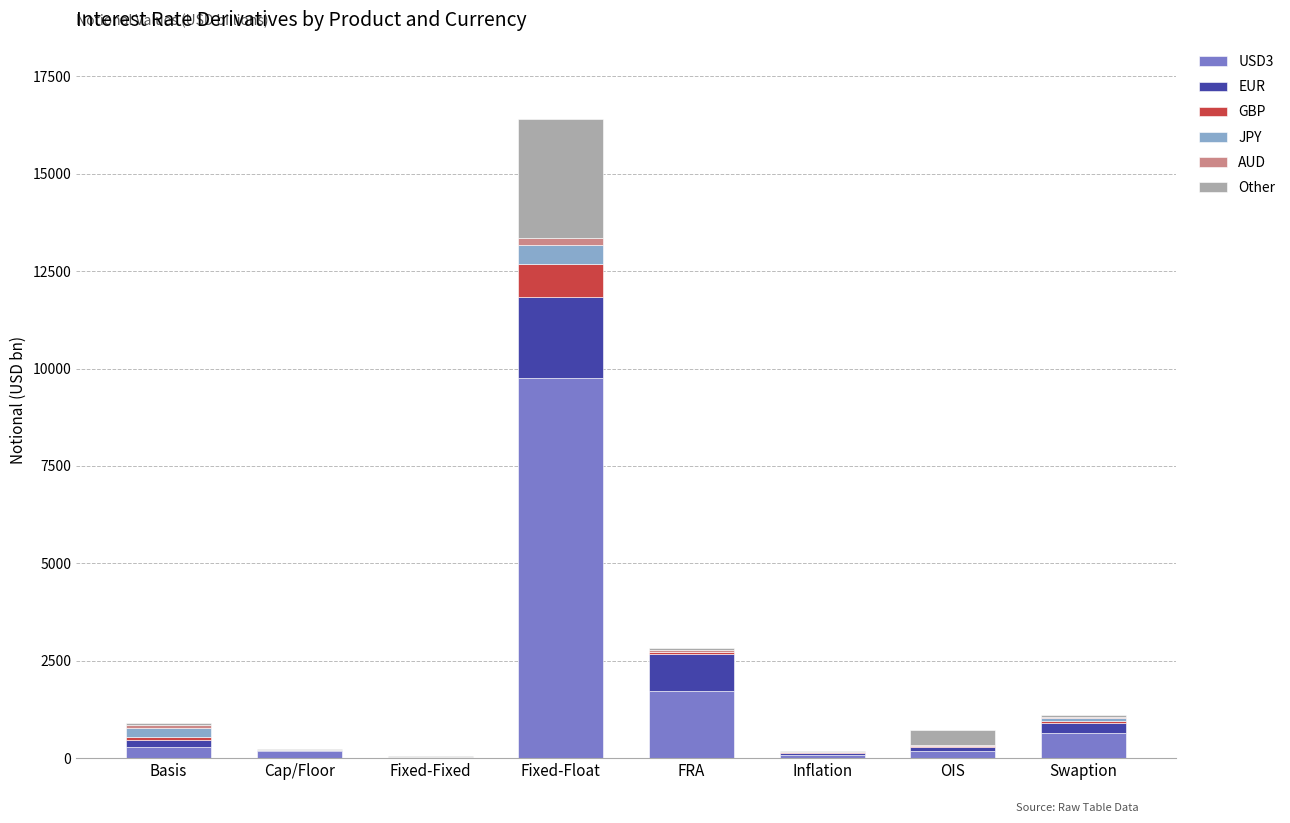

What are all the series names shown in the legend?

USD3, EUR, GBP, JPY, AUD, Other